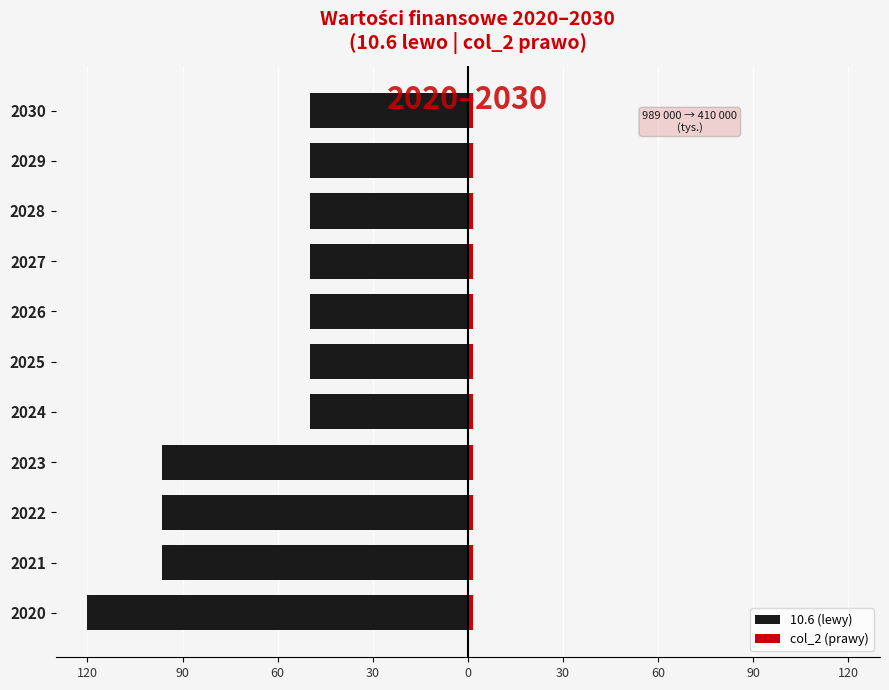

What are all the series names shown in the legend?

10.6 (lewy), col_2 (prawy)